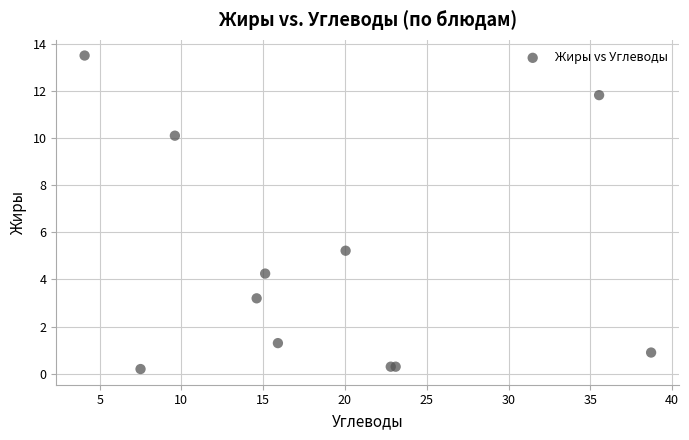

What Y value in the scatter plot is closest to 6?

5.2